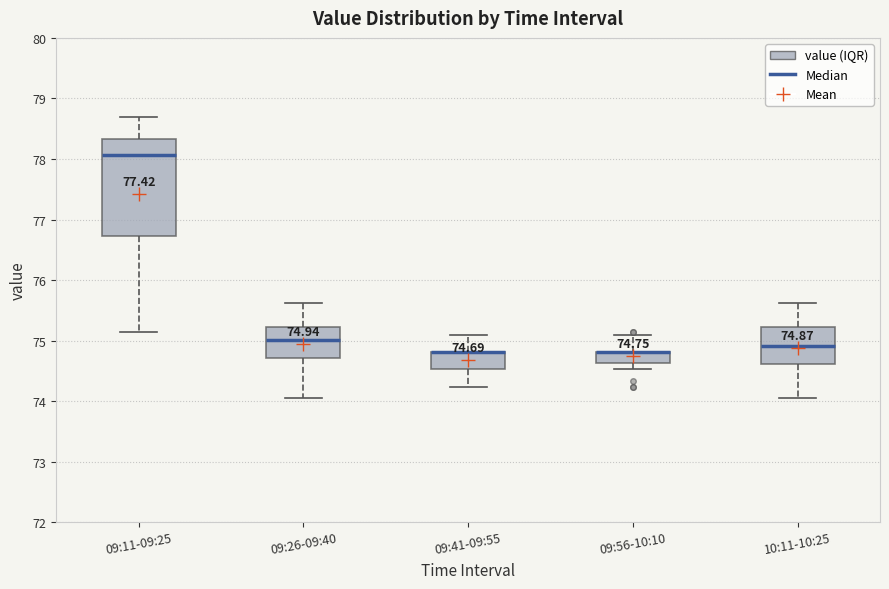

Comparing the boxes themselves (not the whiskers), which one is the tallest?

09:11-09:25